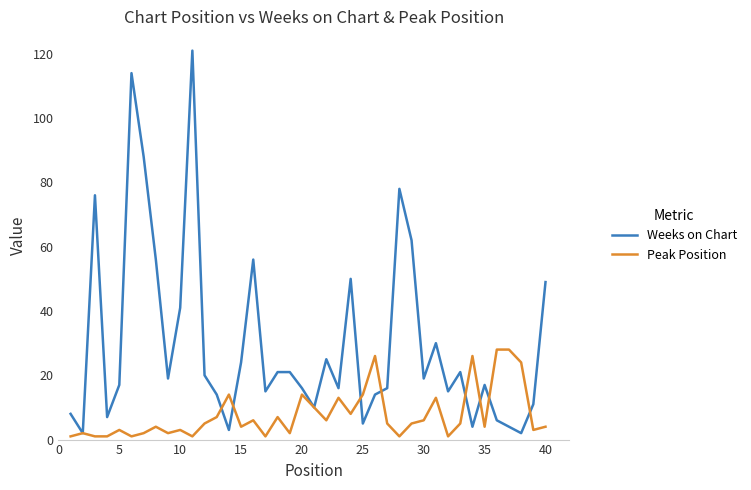

Which series has the largest total across all categories?

Weeks on Chart